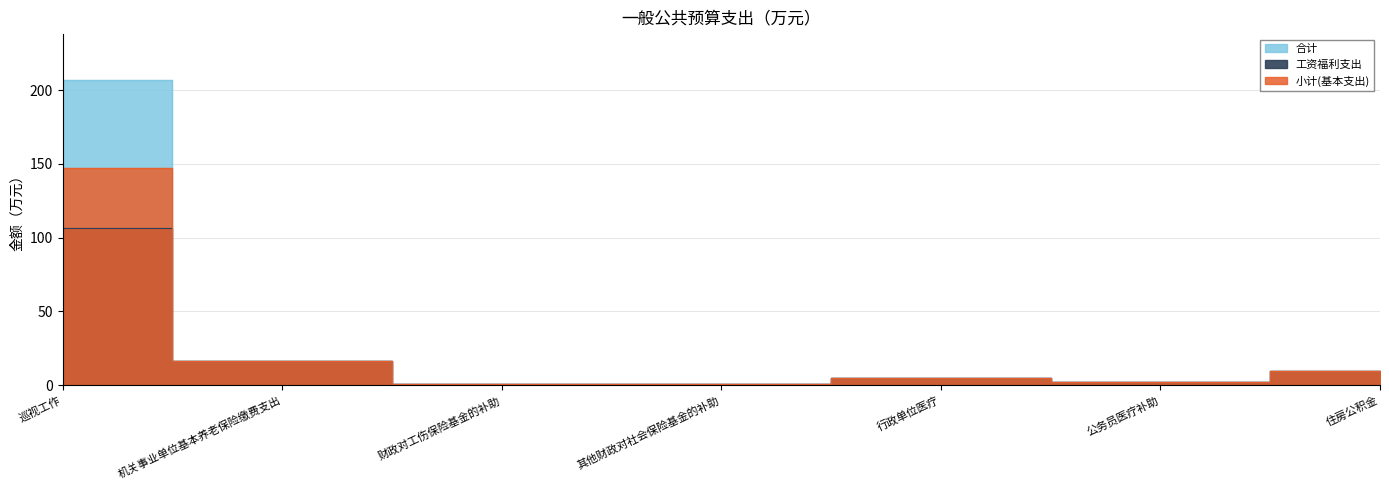

What is the difference between the 合计 values at 其他财政对社会保险基金的补助 and 财政对工伤保险基金的补助?

0.1